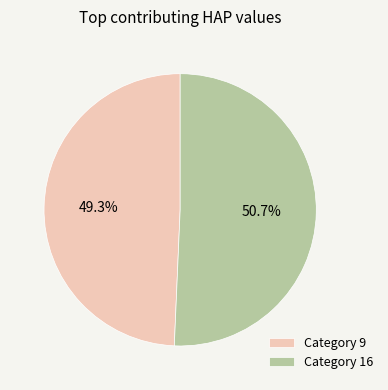

Between Category 16 and Category 9, which is larger?

Category 16